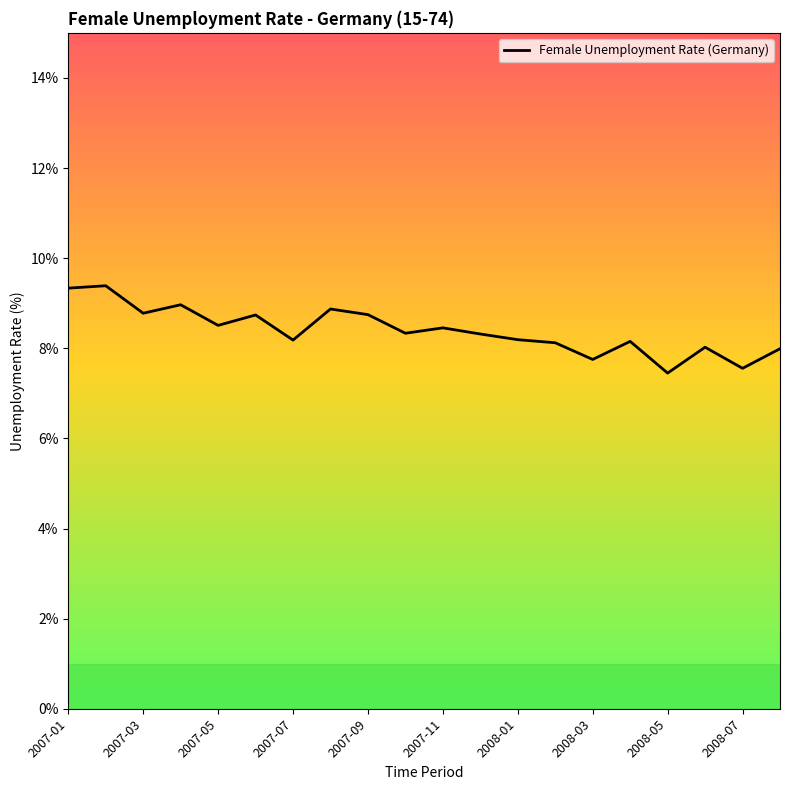

What is the maximum value shown in the chart?

9.4